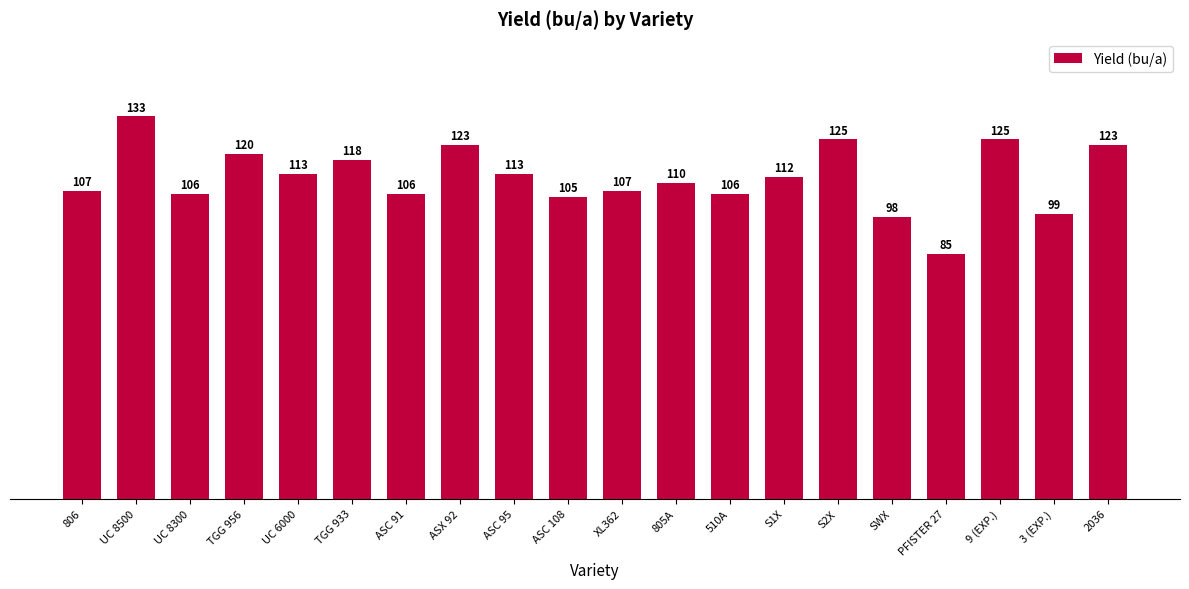

What is the label of the 18th bar from the right?

UC 8300